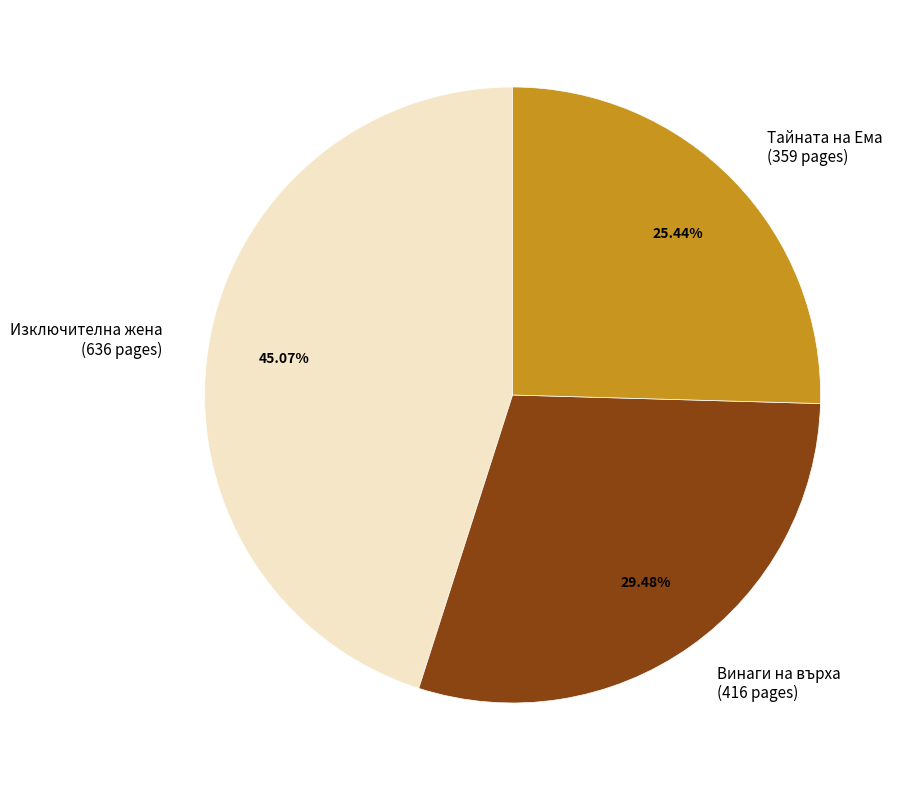

Which has a higher value, Винаги на върха (416 pages) or Тайната на Ема (359 pages)?

Винаги на върха (416 pages)